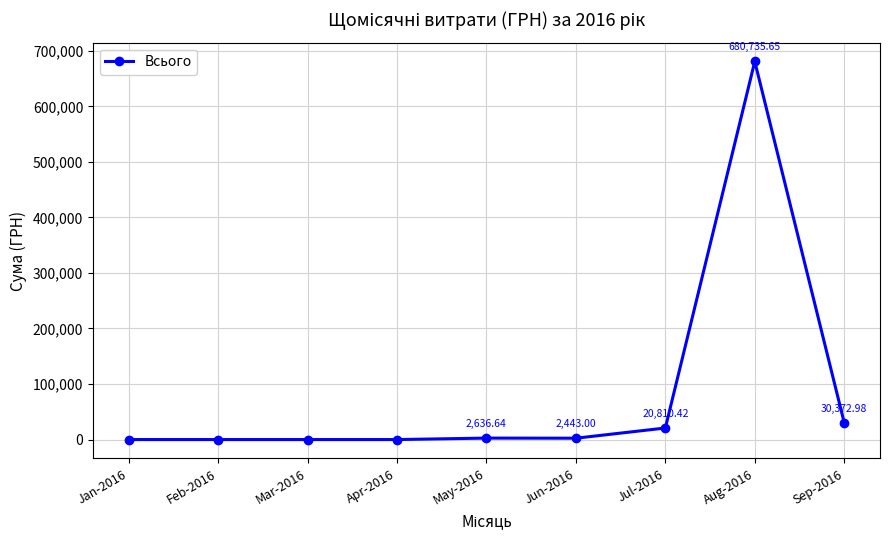

At which category does the data reach its first local peak?

May-2016